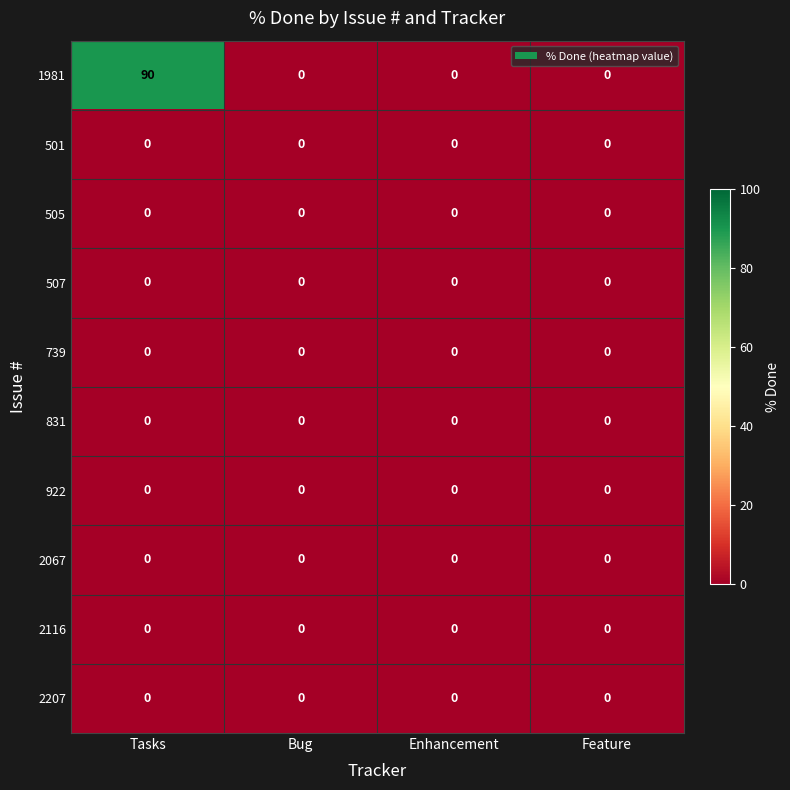

Which series has the largest total across all categories?

1981